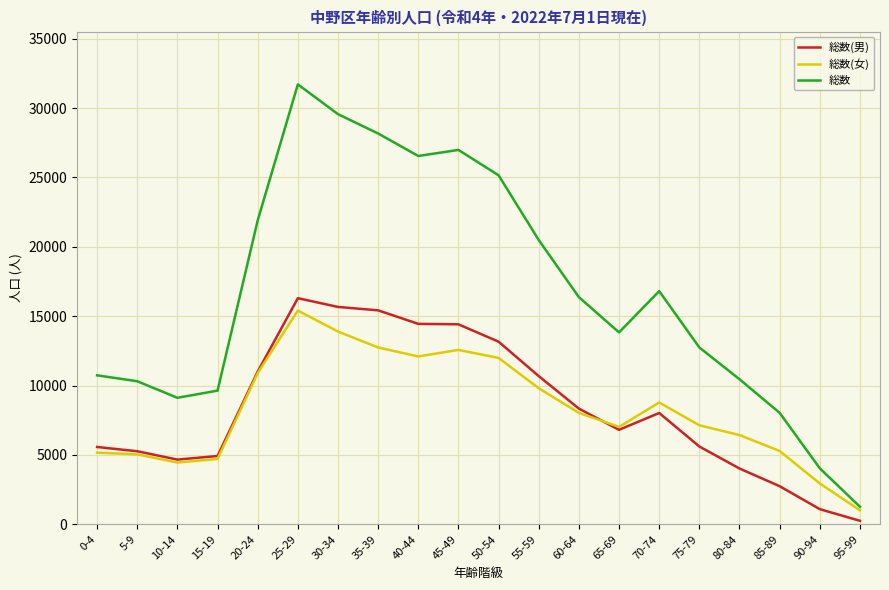

At 75-79, list the series in order from largest to smallest.

総数, 総数(女), 総数(男)